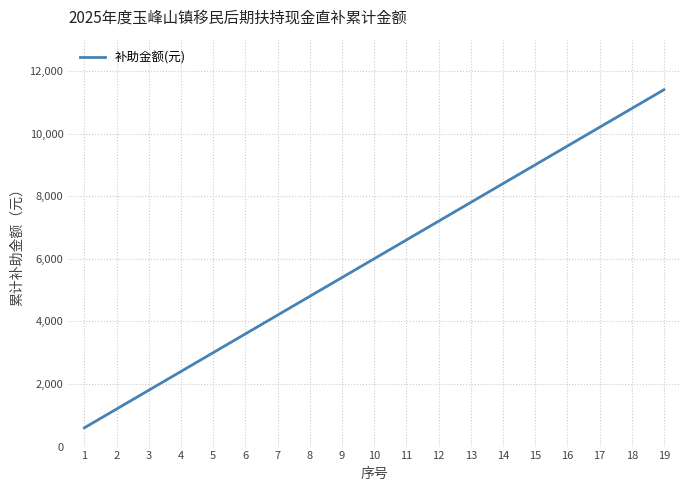

What is the smallest value displayed?

600